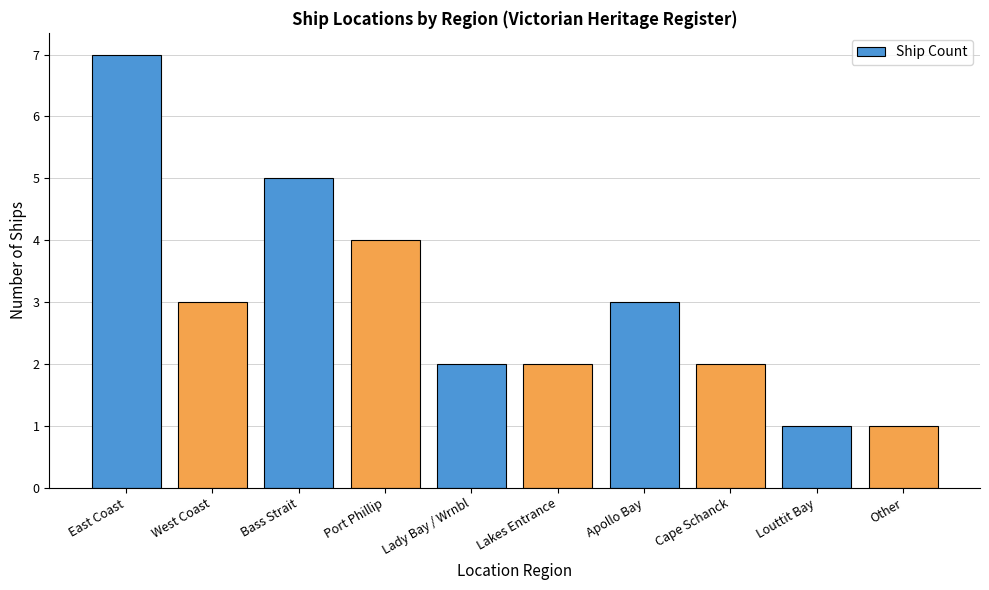

The value at Lakes Entrance is 2. True or false?

True